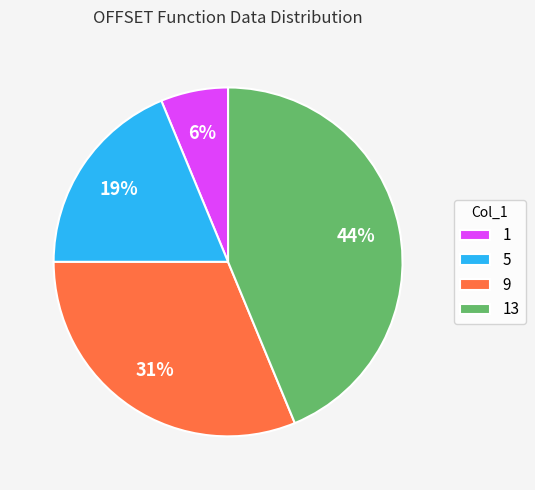

What percentage is the 1 slice, to the nearest percent?

6%